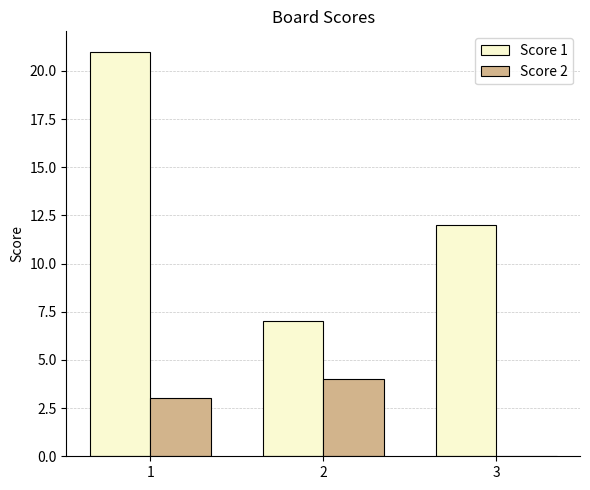

How many series are shown in this chart?

2